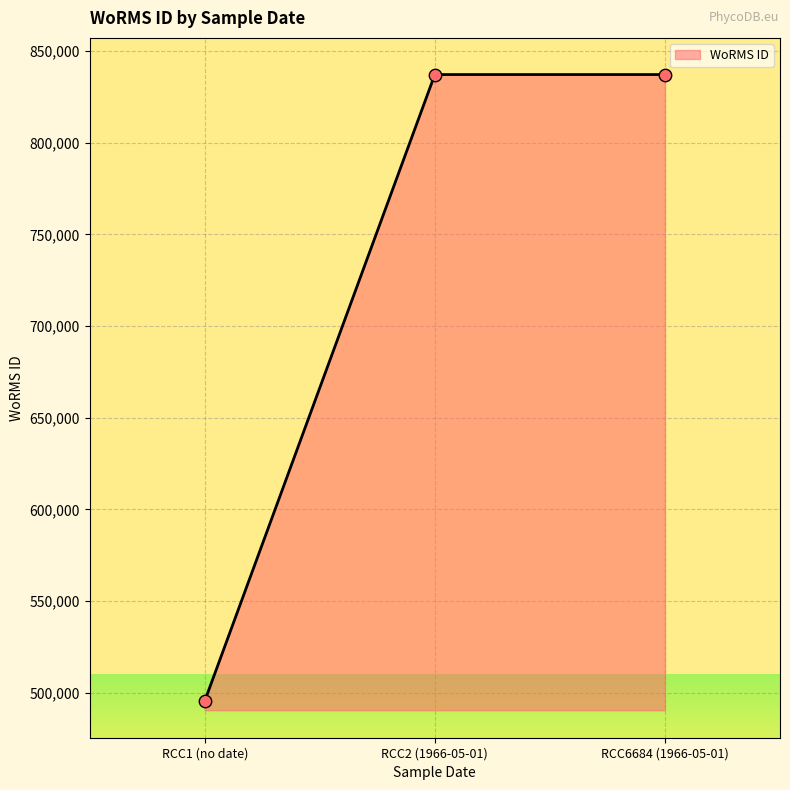

What is the change in value from RCC1 (no date) to RCC6684 (1966-05-01)?

+341777